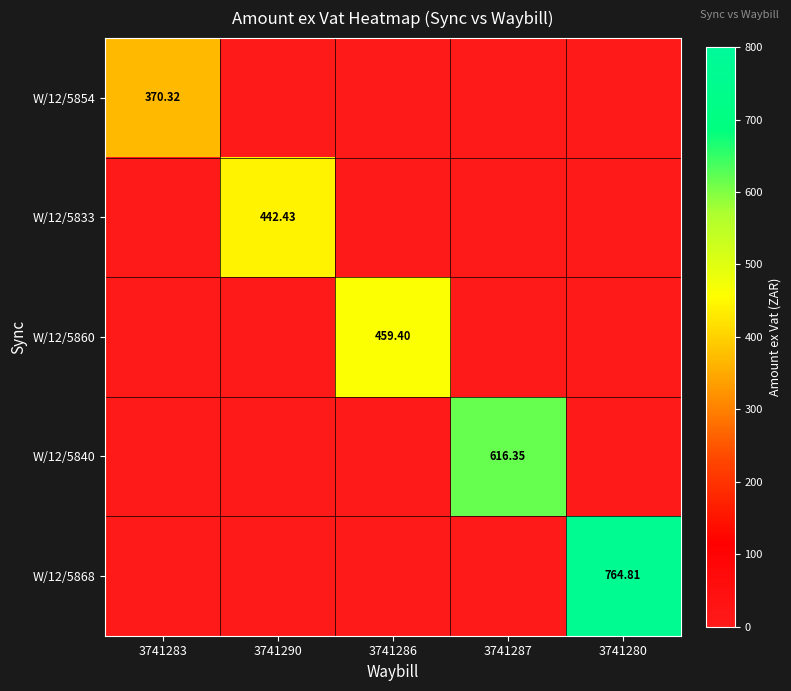

Rank the series at 3741283 from lowest to highest value.

W/12/5833, W/12/5860, W/12/5840, W/12/5868, W/12/5854